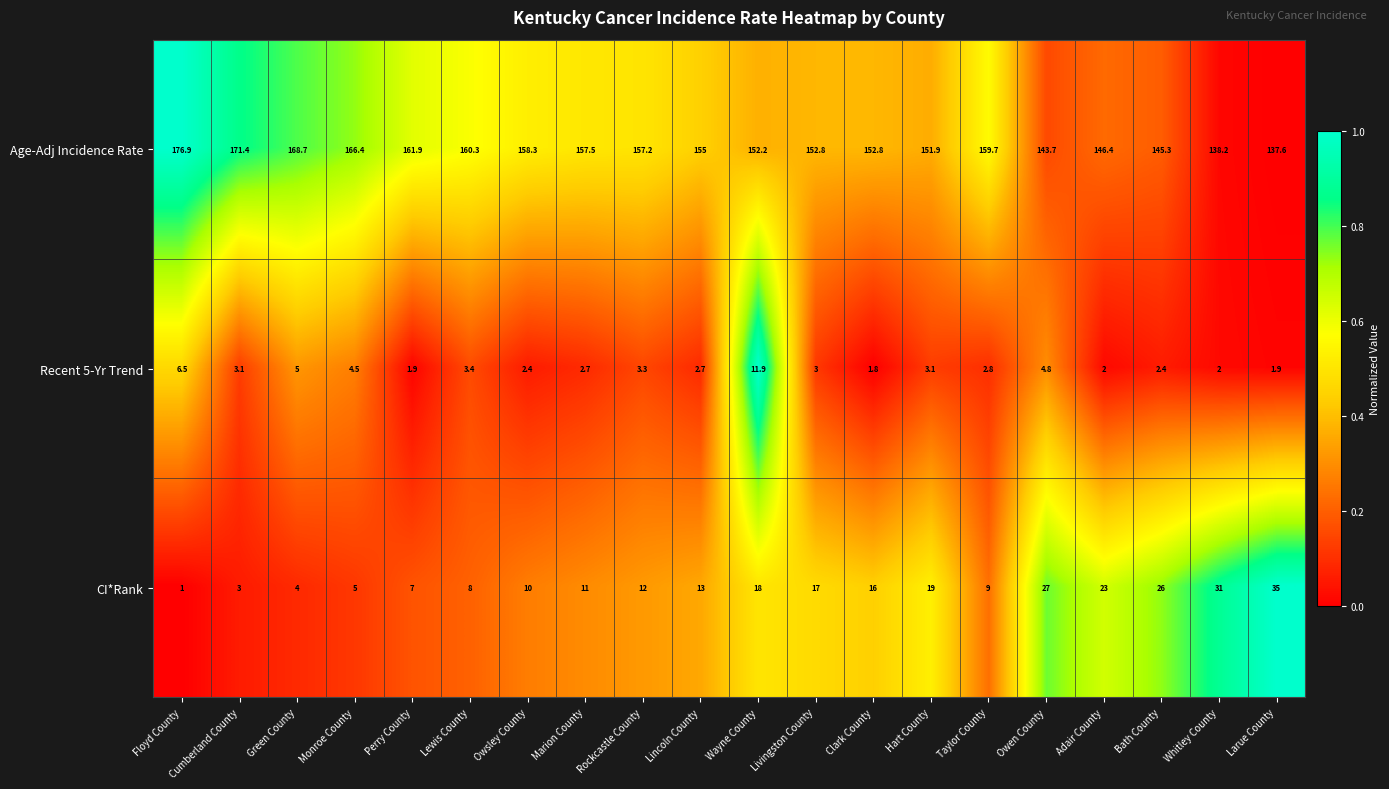

The Recent 5-Yr Trend series shows 1.9 at Perry County. True or false?

True